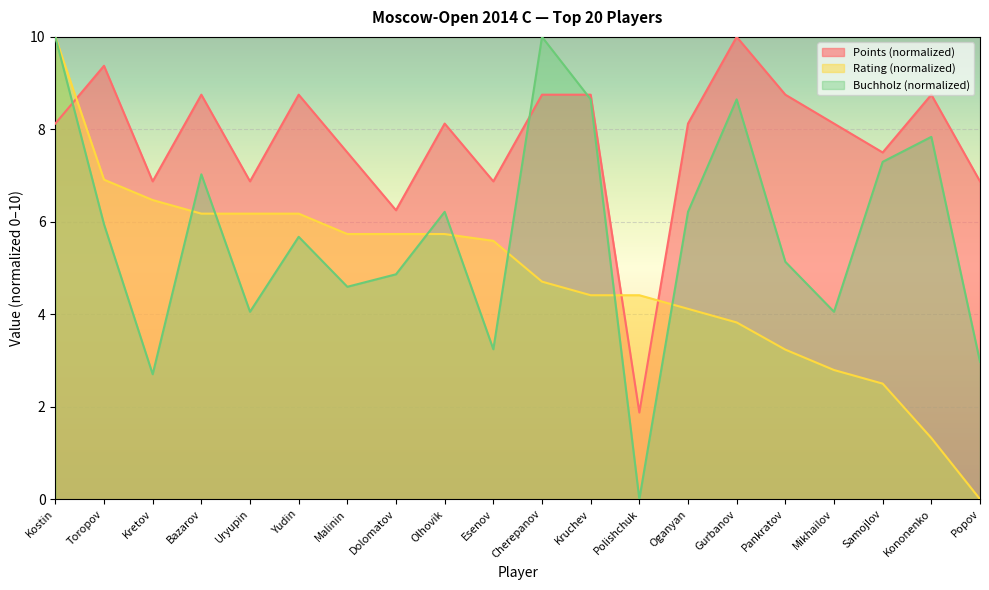

What value does the Buchholz series have at Kostin?

10.0